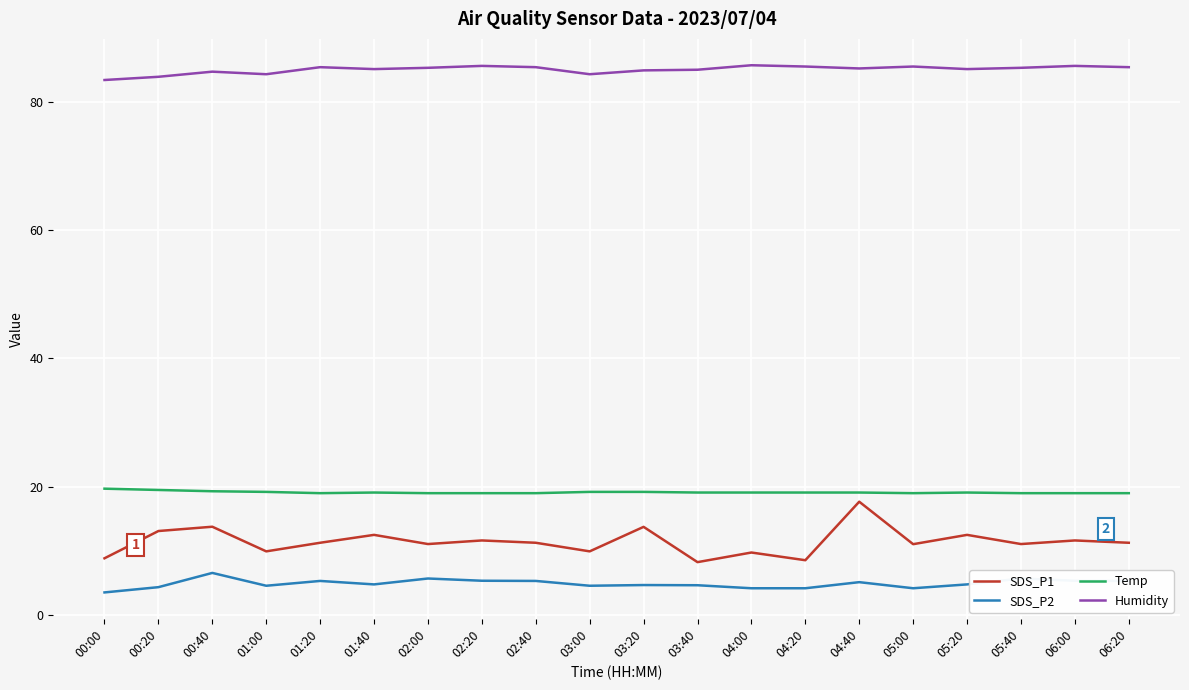

What is the sum of all SDS_P2 values?

98.2